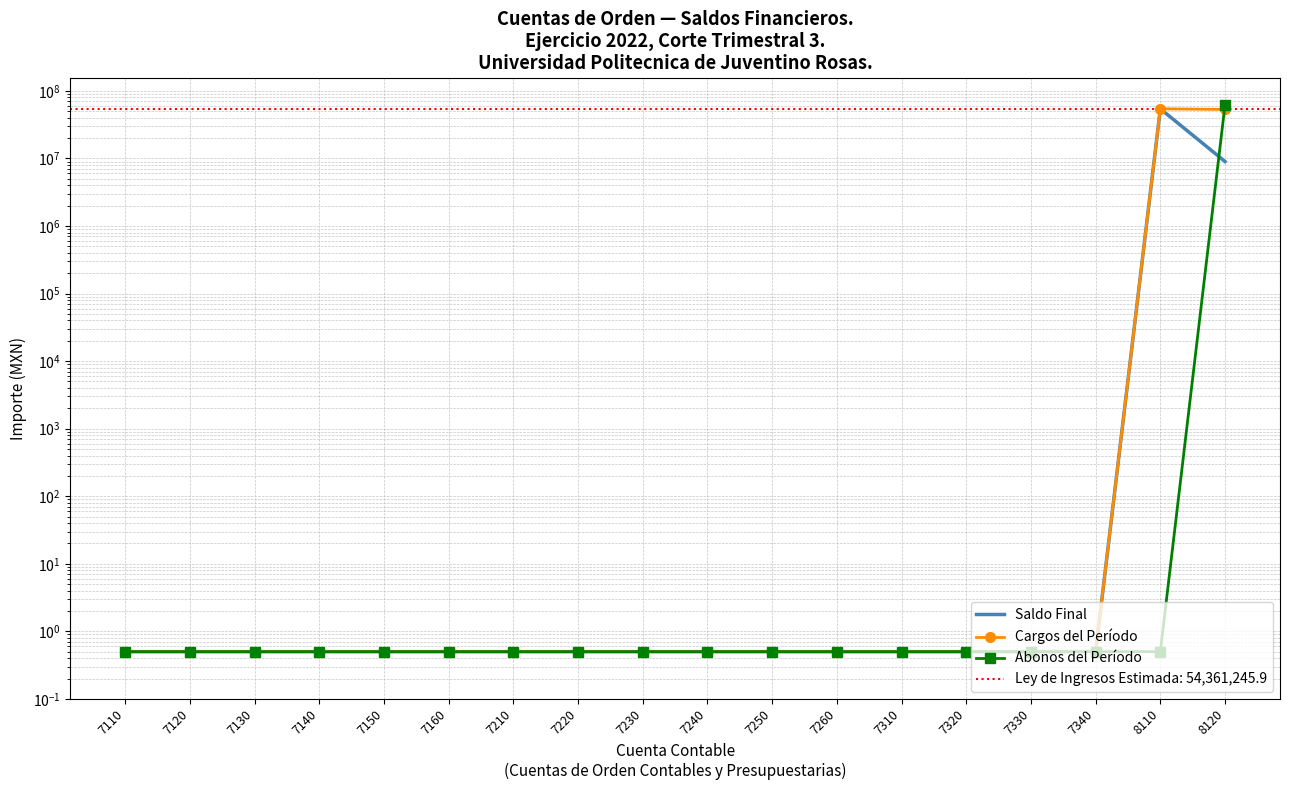

Where do Saldo Final and Abonos del Período first cross each other?

8110 and 8120